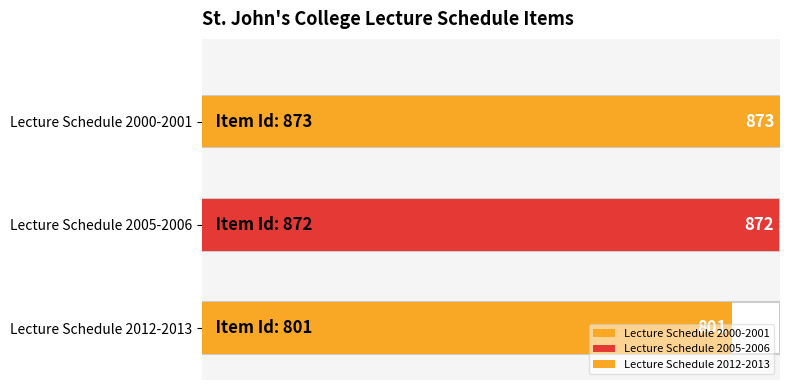

Count the number of categories in the chart.

3